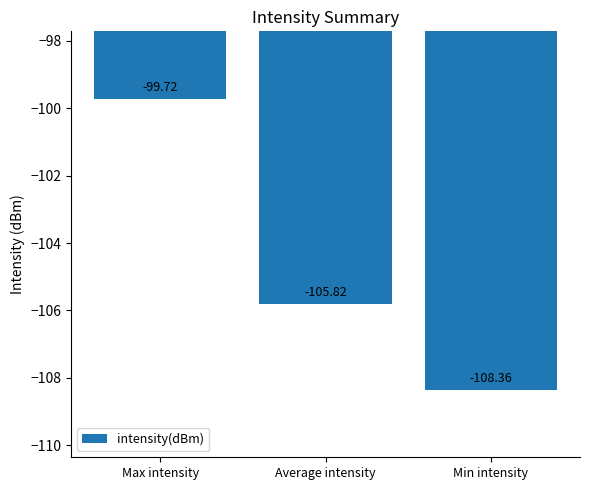

Is it true that the value at Min intensity is -40.1?

False